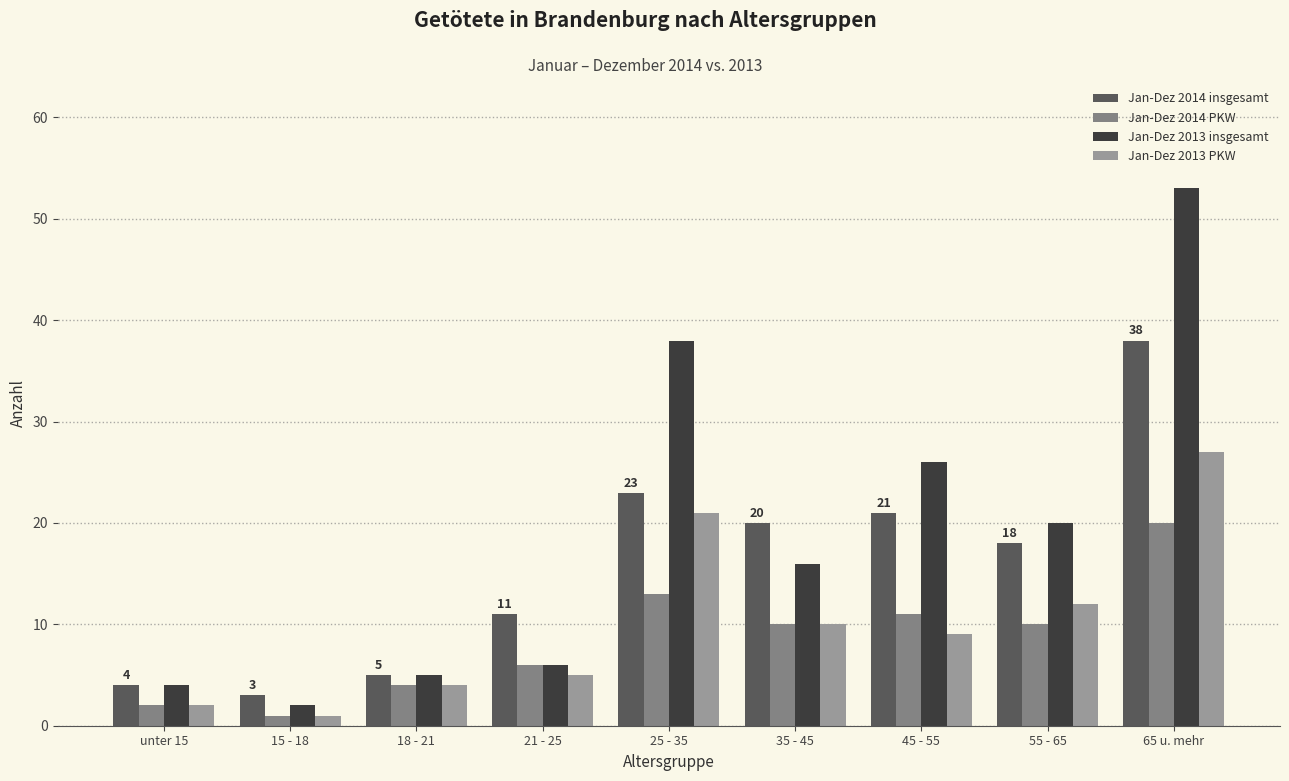

List the series in order of their peak value, highest first.

Jan-Dez 2013 insgesamt, Jan-Dez 2014 insgesamt, Jan-Dez 2013 PKW, Jan-Dez 2014 PKW